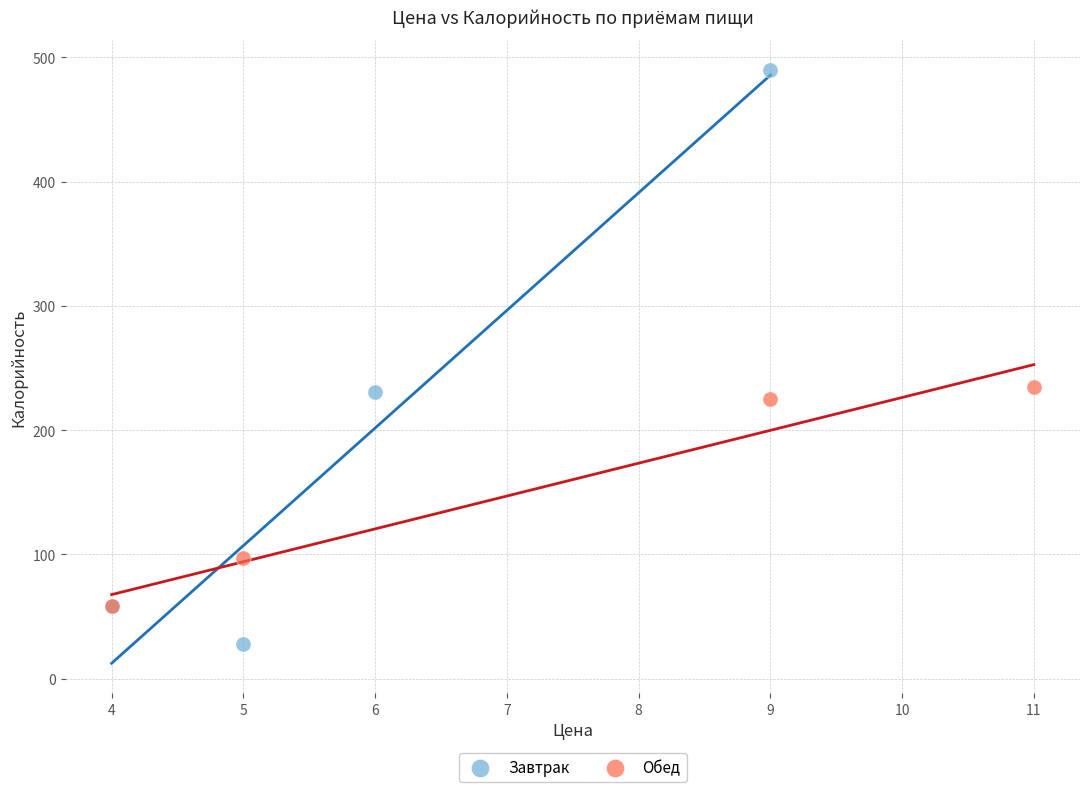

Which series reaches the minimum Y coordinate?

Завтрак